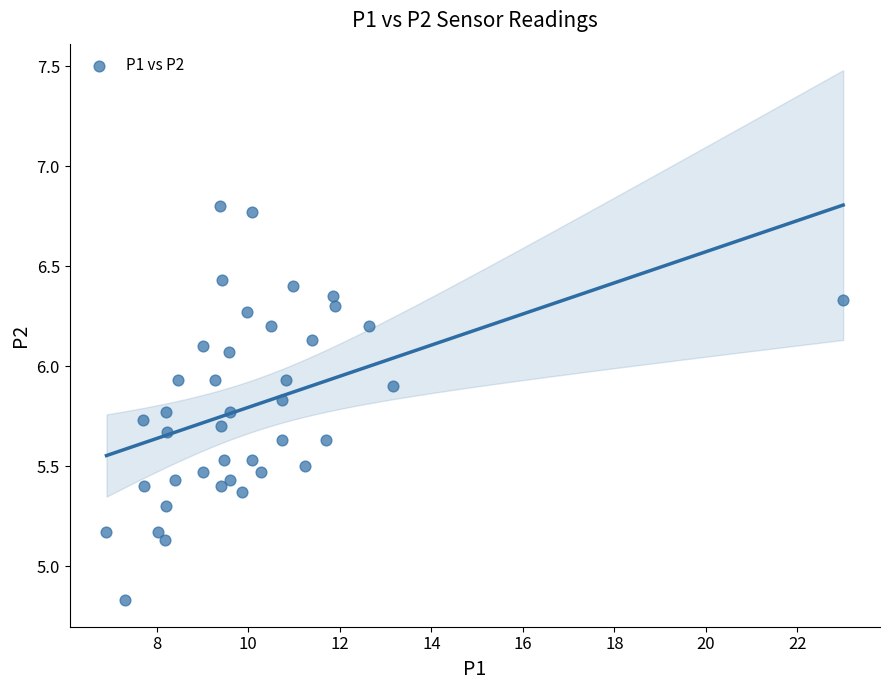

What is the range of Y values (max minus min)?

2.0